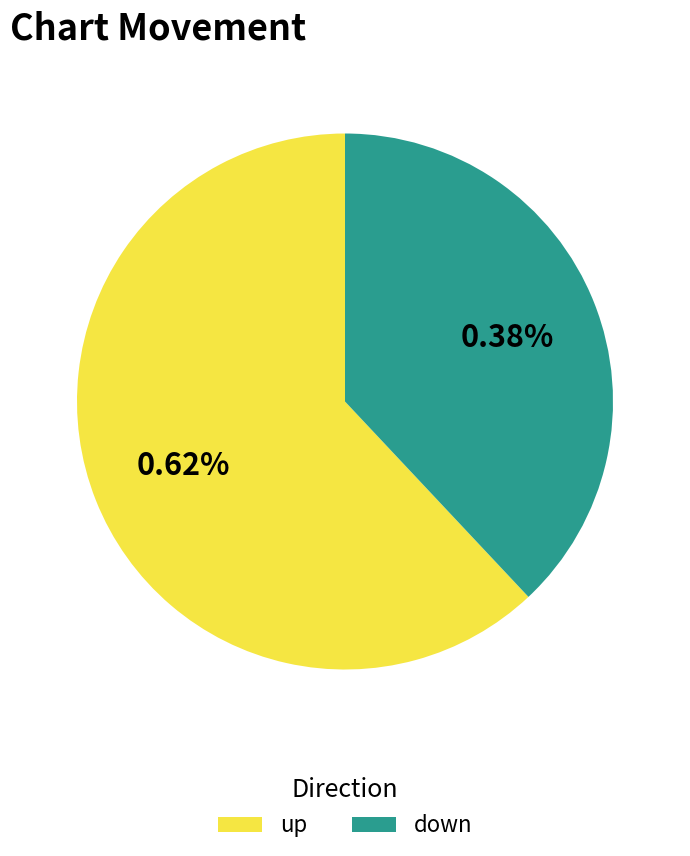

How much of the chart is everything except down?

62.0%